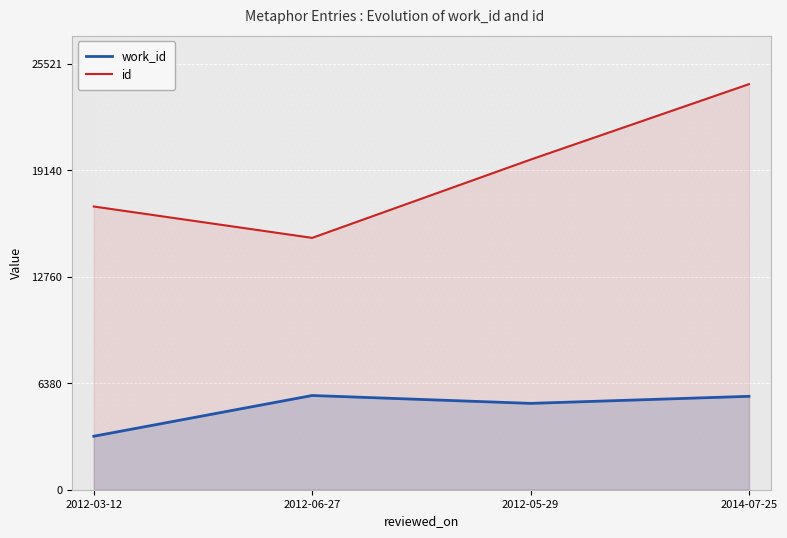

What is the smallest value displayed?

3206